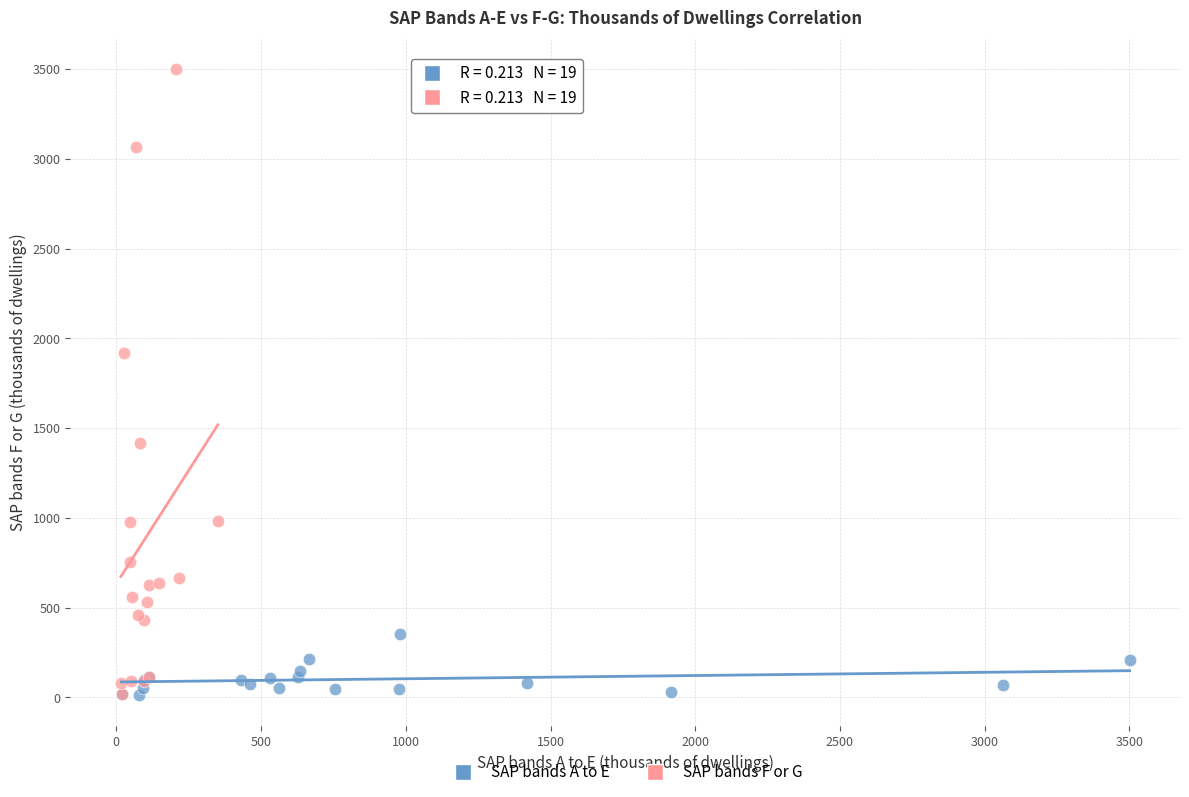

Which series has the widest spread of Y values?

SAP bands F or G